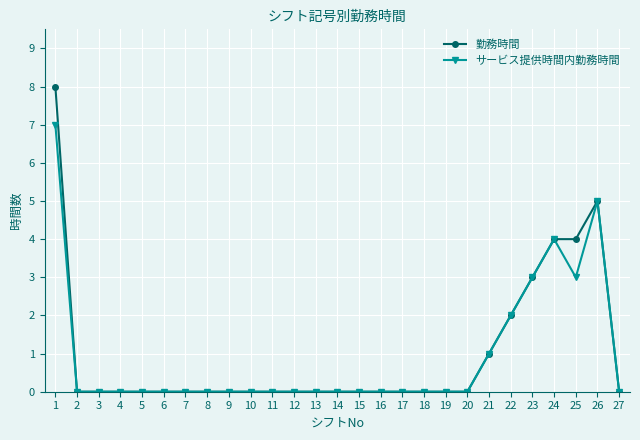

Reading left to right, list all the values displayed in this chart.

勤務時間: 1=8	2=0	3=0	4=0	5=0	6=0	7=0	8=0	9=0	10=0	11=0	12=0	13=0	14=0	15=0	16=0	17=0	18=0	19=0	20=0	21=1	22=2	23=3	24=4	25=4	26=5	27=0
サービス提供時間内勤務時間: 1=7	2=0	3=0	4=0	5=0	6=0	7=0	8=0	9=0	10=0	11=0	12=0	13=0	14=0	15=0	16=0	17=0	18=0	19=0	20=0	21=1	22=2	23=3	24=4	25=3	26=5	27=0